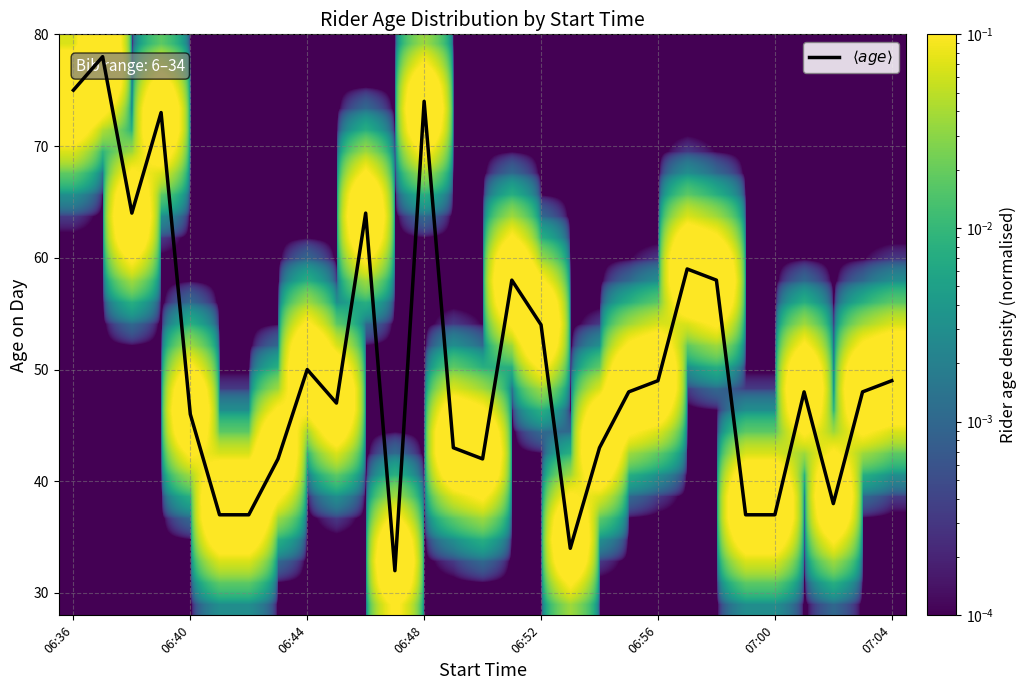

What is the maximum value shown in the chart?

78.0